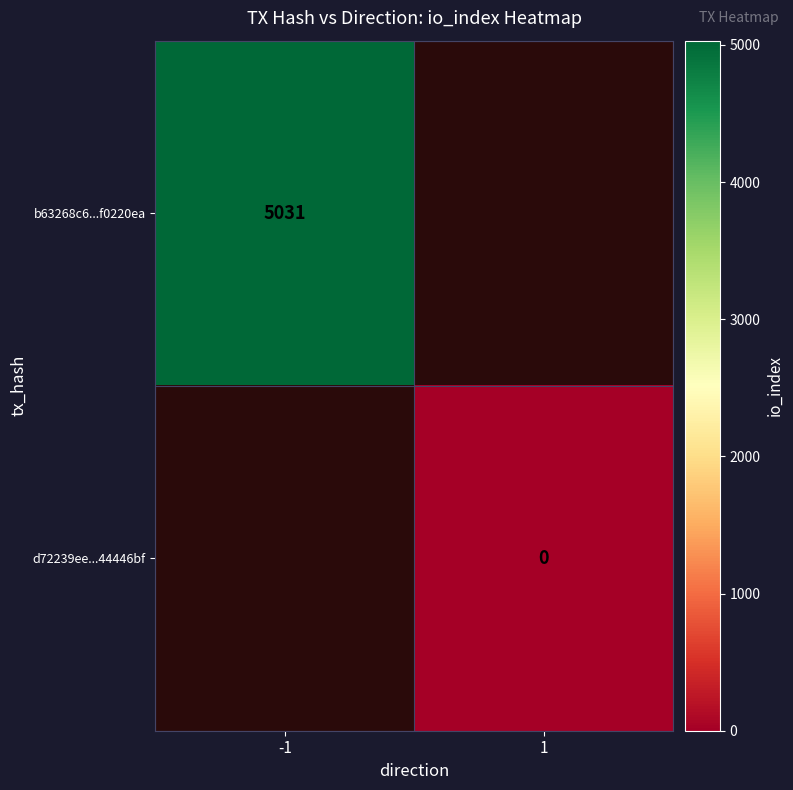

At how many categories does at least one series exceed 1216?

1